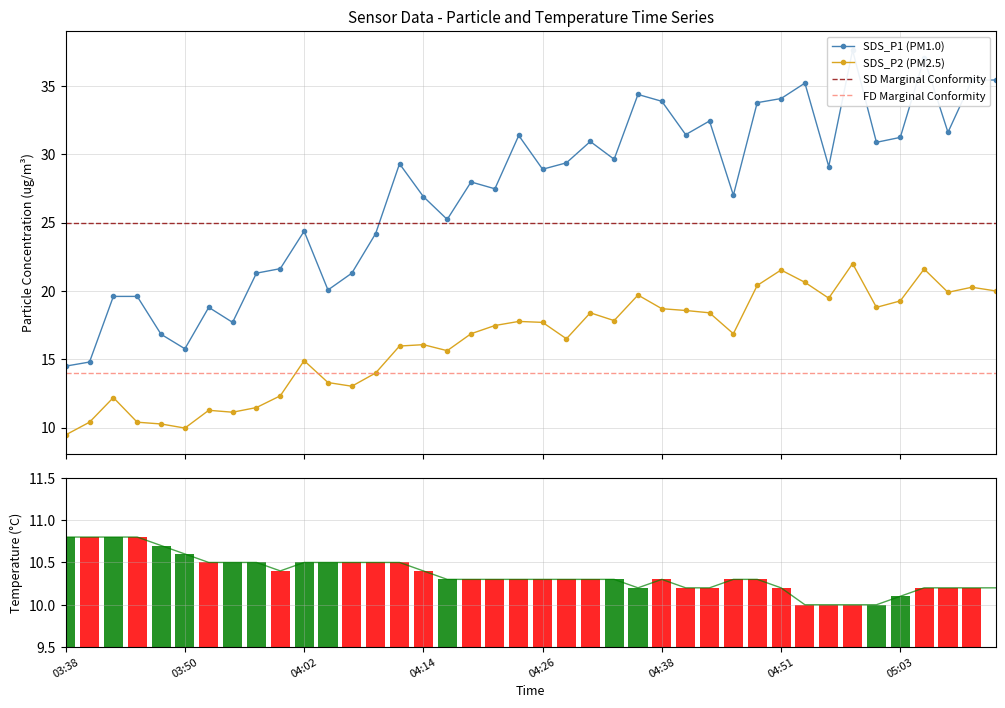

The SDS_P2 series shows 28.4 at 27. True or false?

False